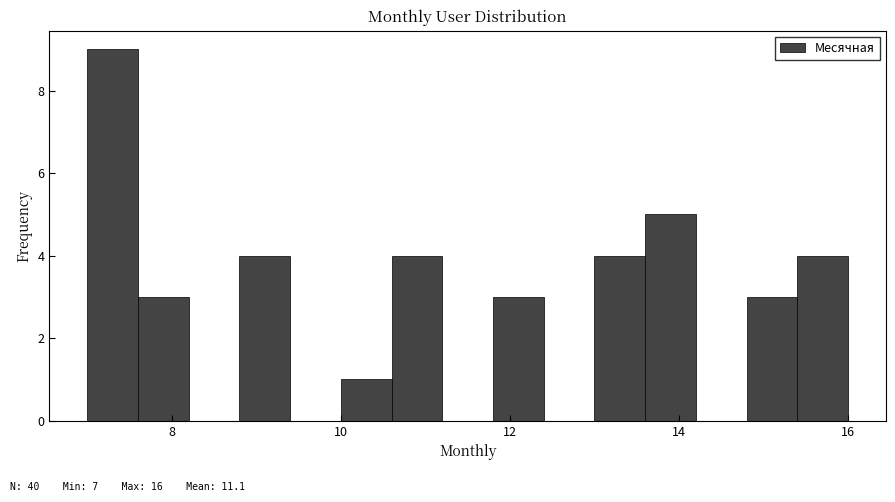

Around what value on the x-axis is the tallest bar? Give the approximate position of its centre, as read against the axis.

7.4